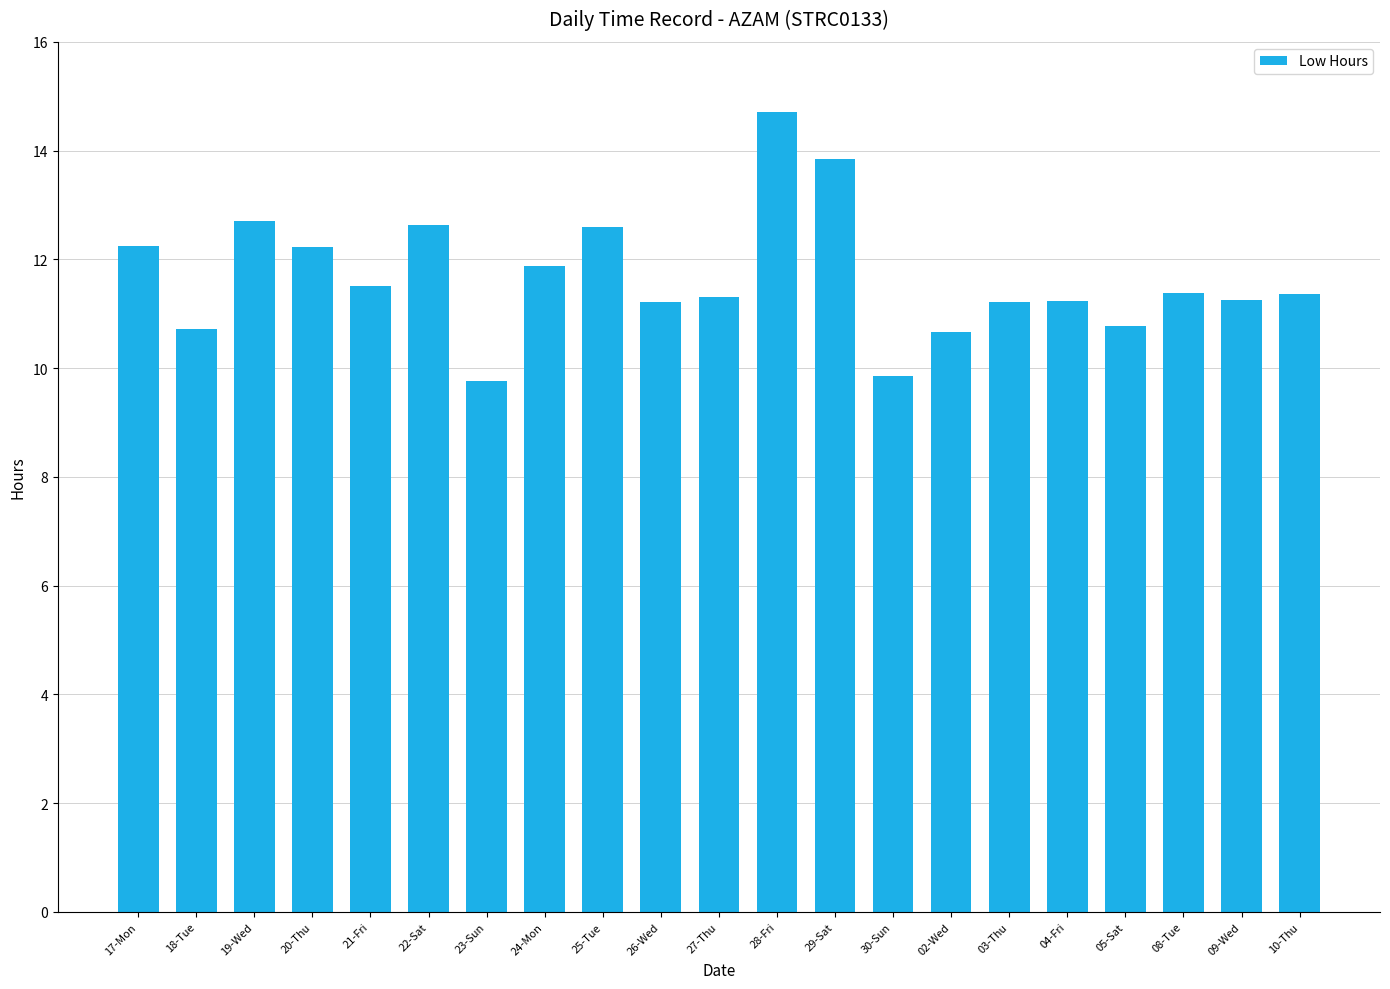

What is the difference between the maximum and minimum values?

4.9